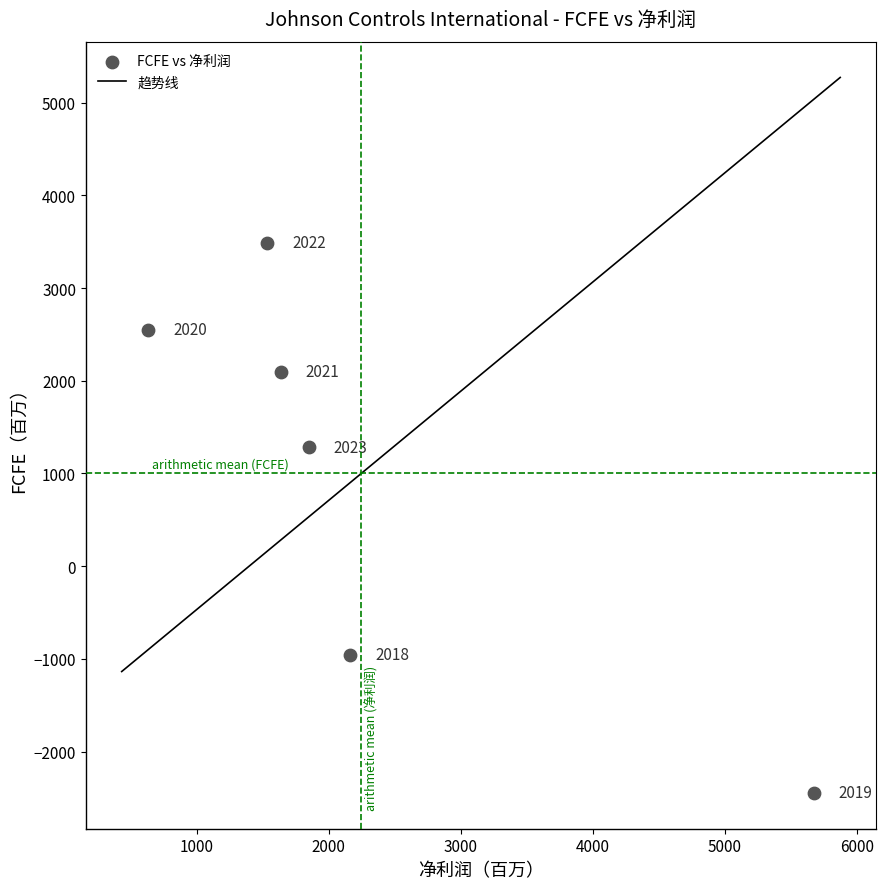

What is the range of X values (max minus min)?

5043